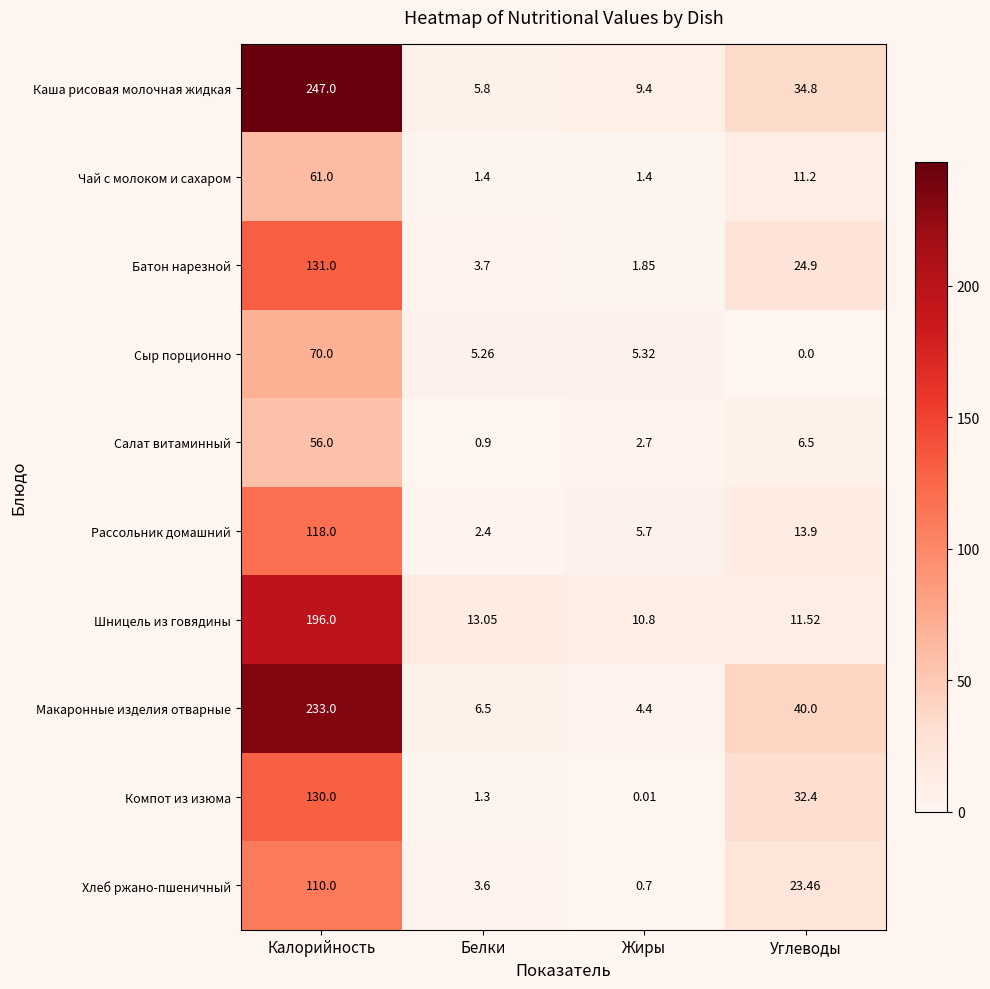

Which series changed the most between Калорийность and Белки?

Каша рисовая молочная жидкая